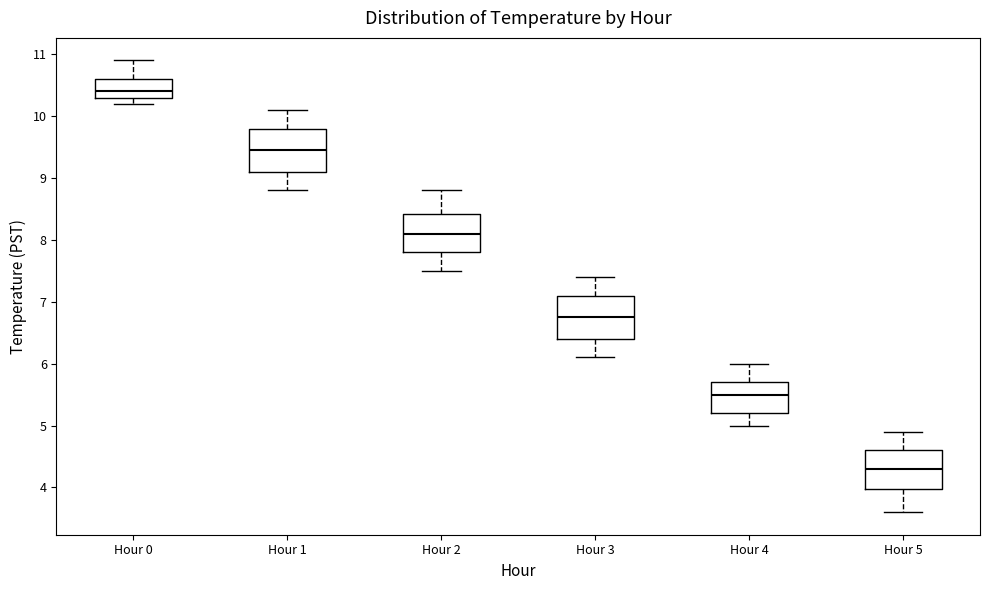

Reading left to right, transcribe this box plot: for each box, give where its median line is, the range the box spans, and where its two whiskers end, as read against the y-axis. The values are not printed on the chart, so give them approximately, as read against the axis.

Hour 0: median 10.4, box 10.3 to 10.6, whiskers 10.2 to 10.9
Hour 1: median 9.5, box 9.1 to 9.8, whiskers 8.8 to 10.1
Hour 2: median 8.1, box 7.8 to 8.4, whiskers 7.5 to 8.8
Hour 3: median 6.8, box 6.4 to 7.1, whiskers 6.1 to 7.4
Hour 4: median 5.5, box 5.2 to 5.7, whiskers 5.0 to 6.0
Hour 5: median 4.3, box 4.0 to 4.6, whiskers 3.6 to 4.9